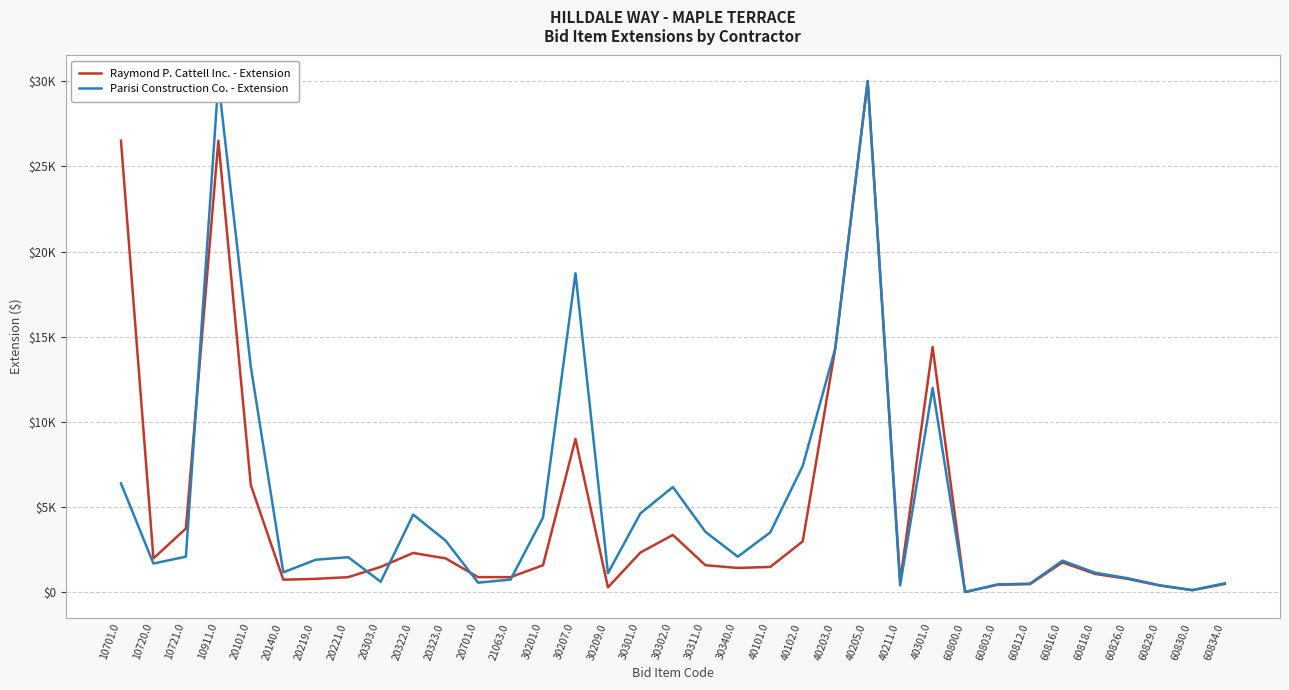

At which category does Parisi Construction Co. - Extension reach its first local peak?

10911.0